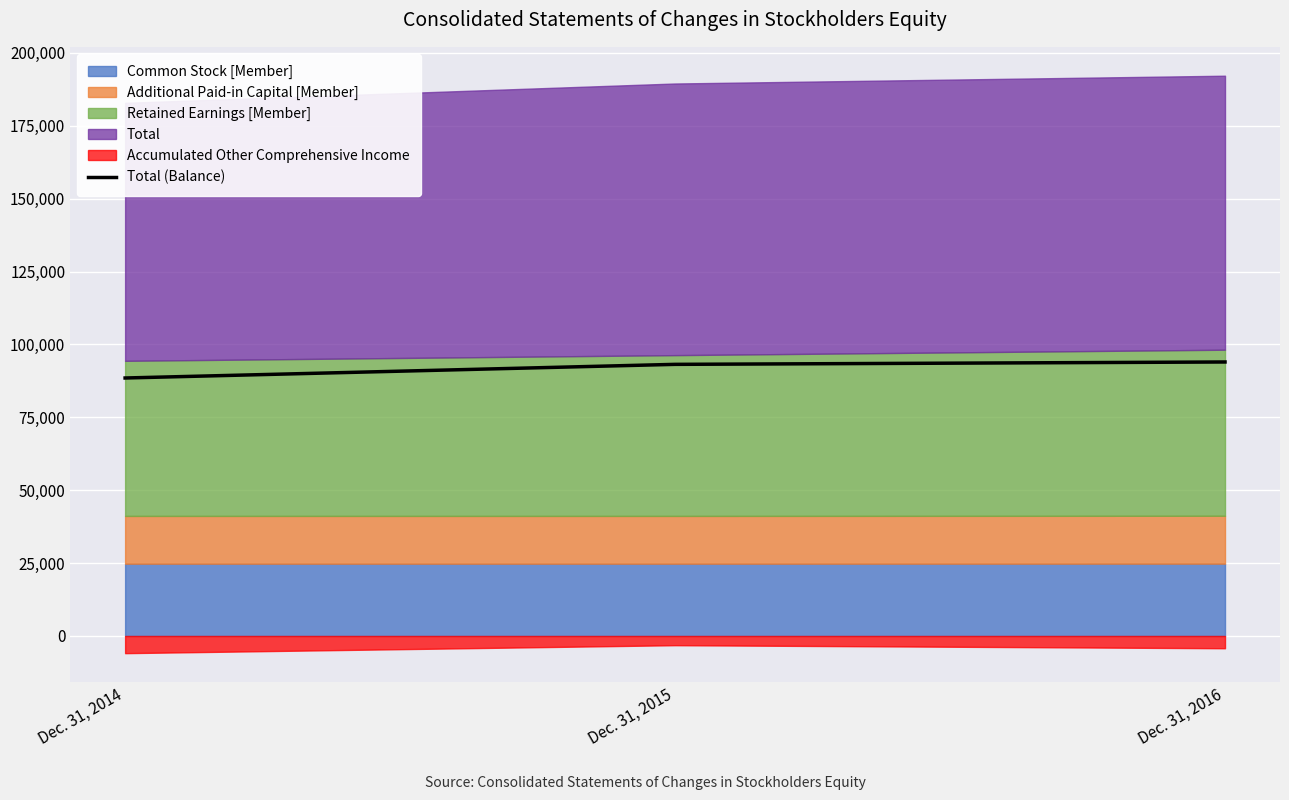

What is the sum of the values at Dec. 31, 2015 and Dec. 31, 2014?

181673